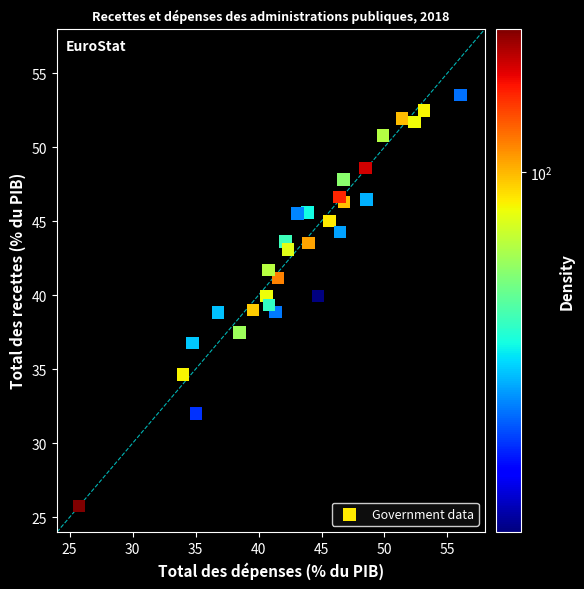

What is the range of X values (max minus min)?

30.3